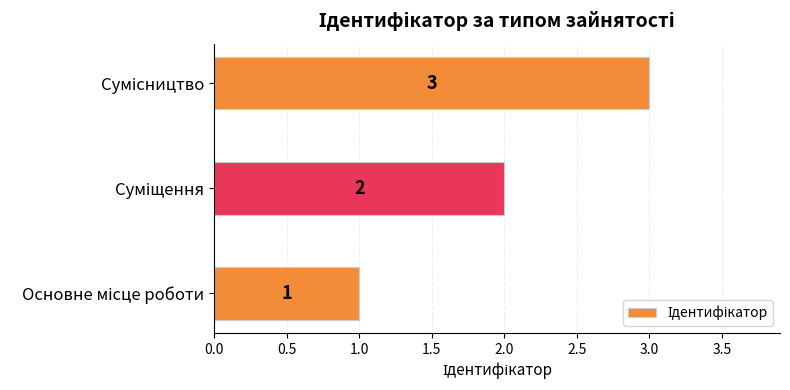

What is the sum of all values?

6